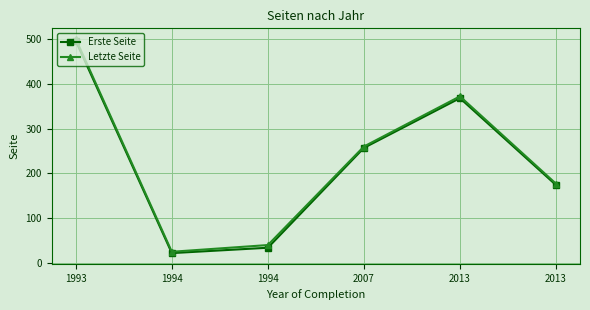

What is the total value across all series at 1994?

47